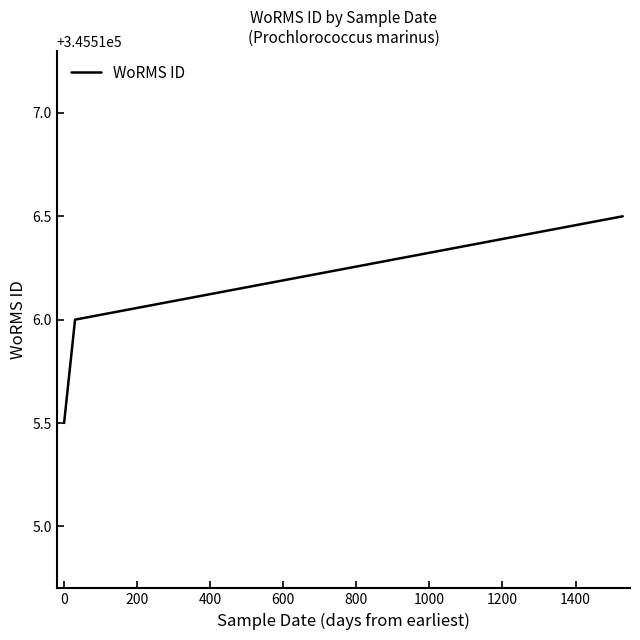

What is the average value?

345516.0